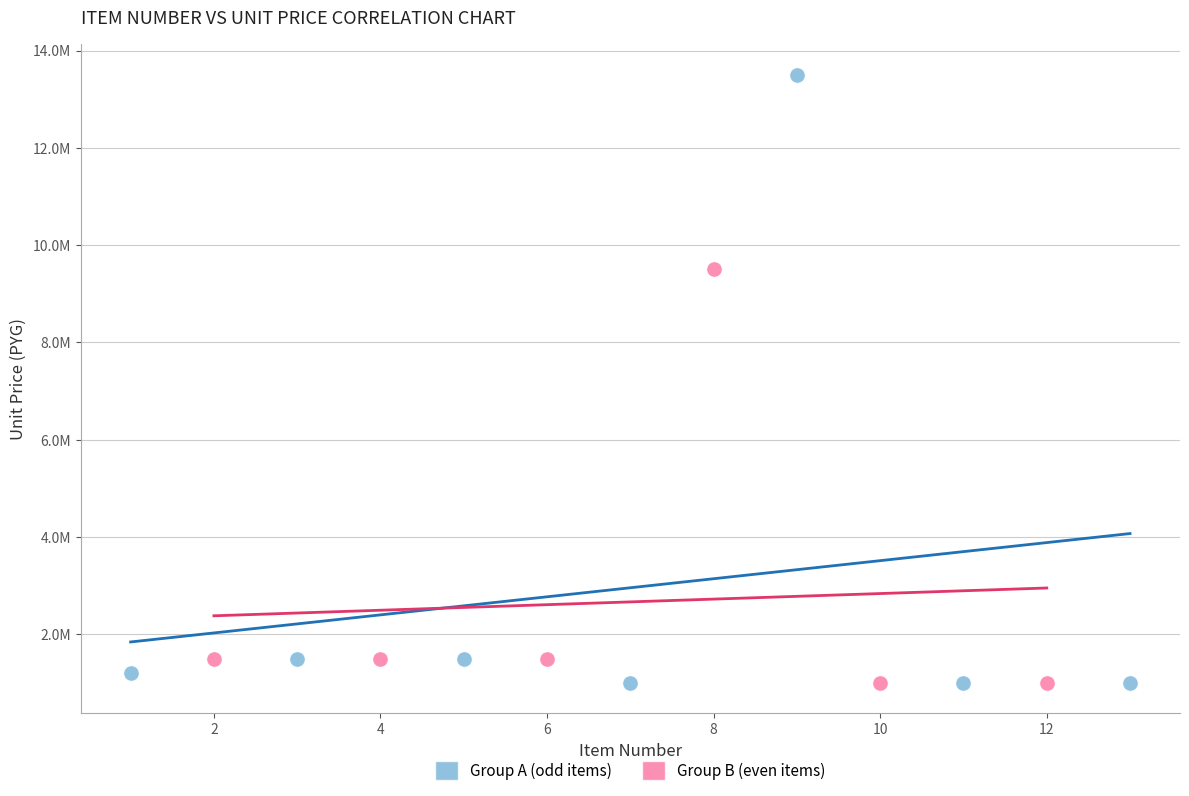

Which series reaches the maximum Y coordinate?

Group A (odd items)